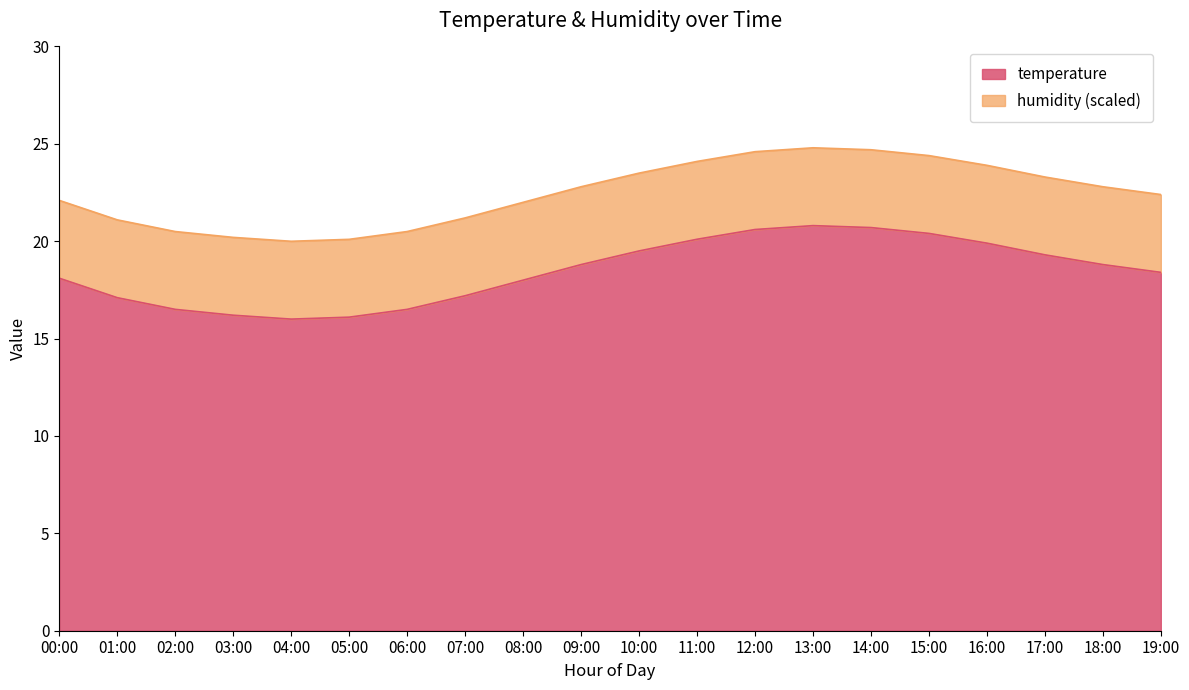

The value at 12:00 is 10.9. True or false?

False